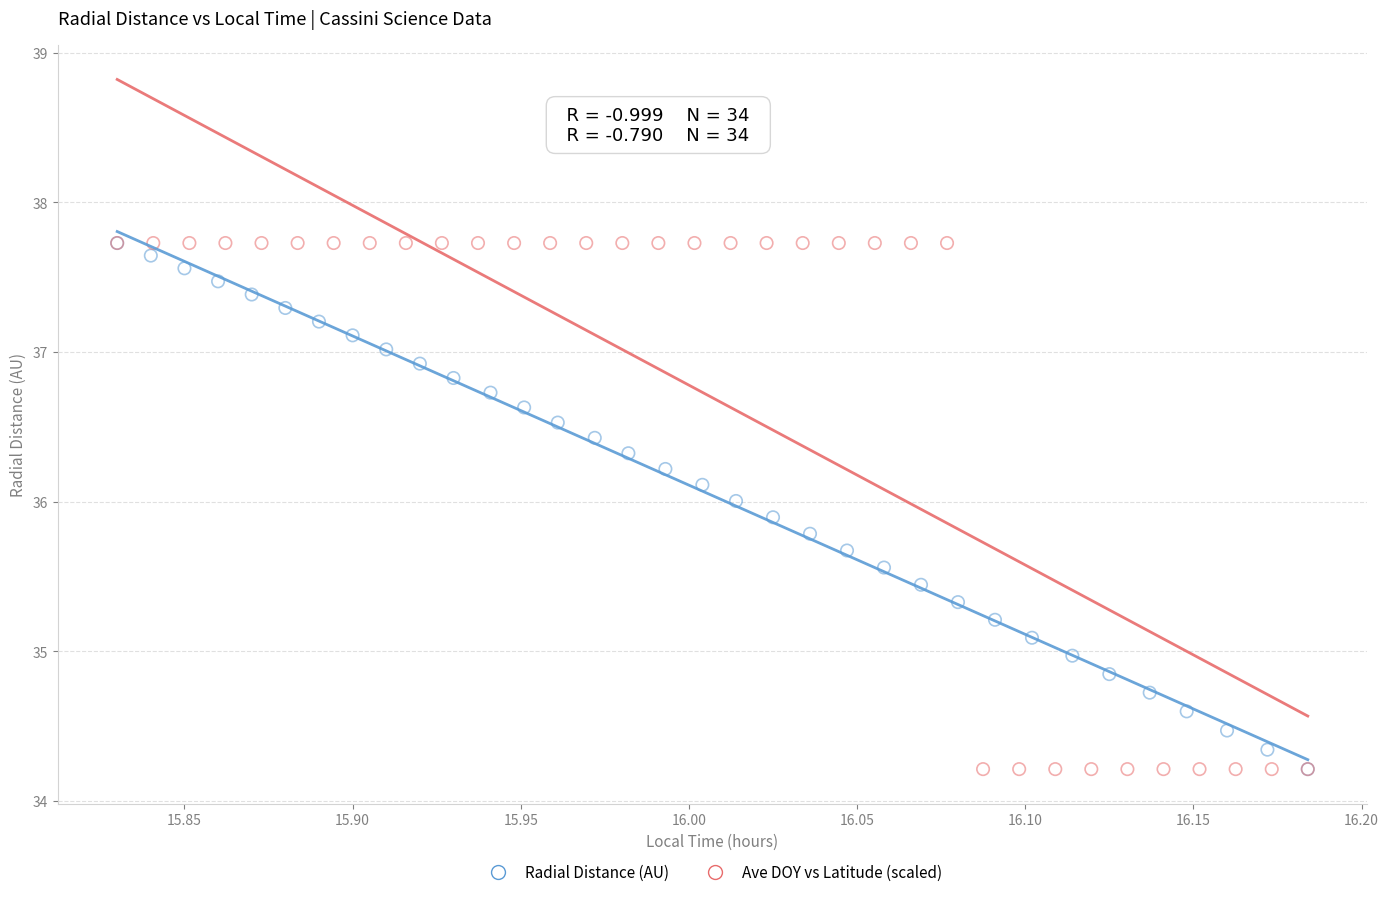

What are all the series names shown in the legend?

Radial Distance (AU), Ave DOY vs Latitude (scaled)